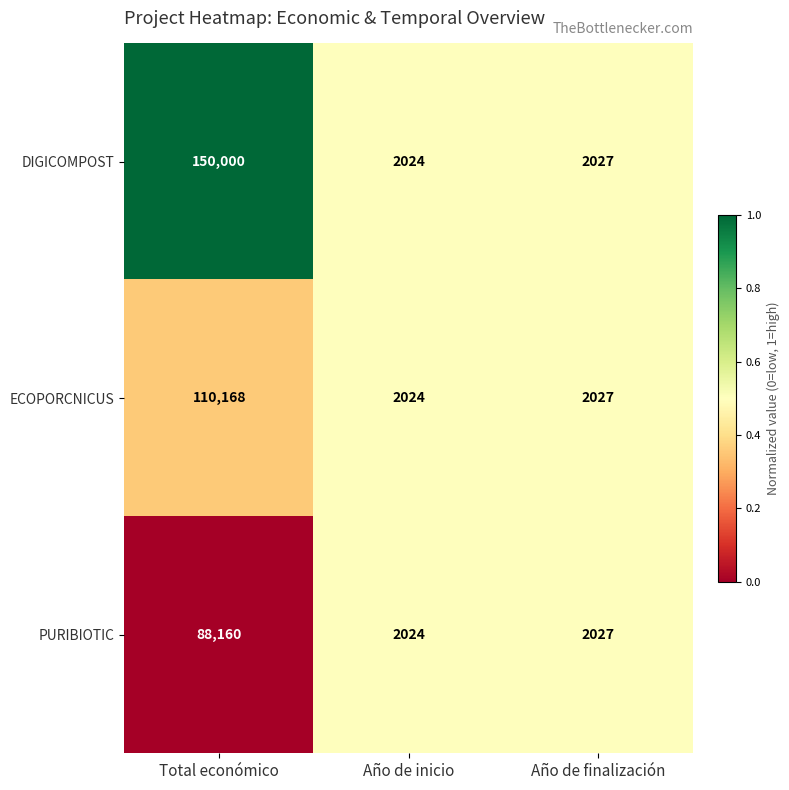

At which label does ECOPORCNICUS first exceed 2027?

Total económico